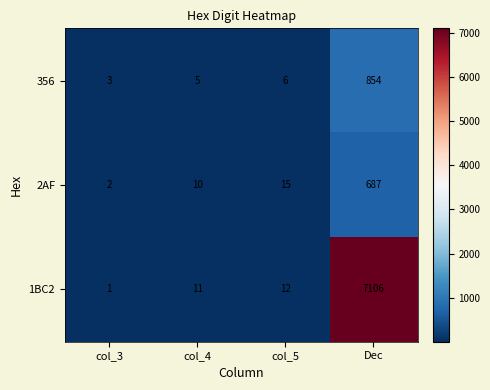

True or false: 356 has a value of 5 at col_4.

True